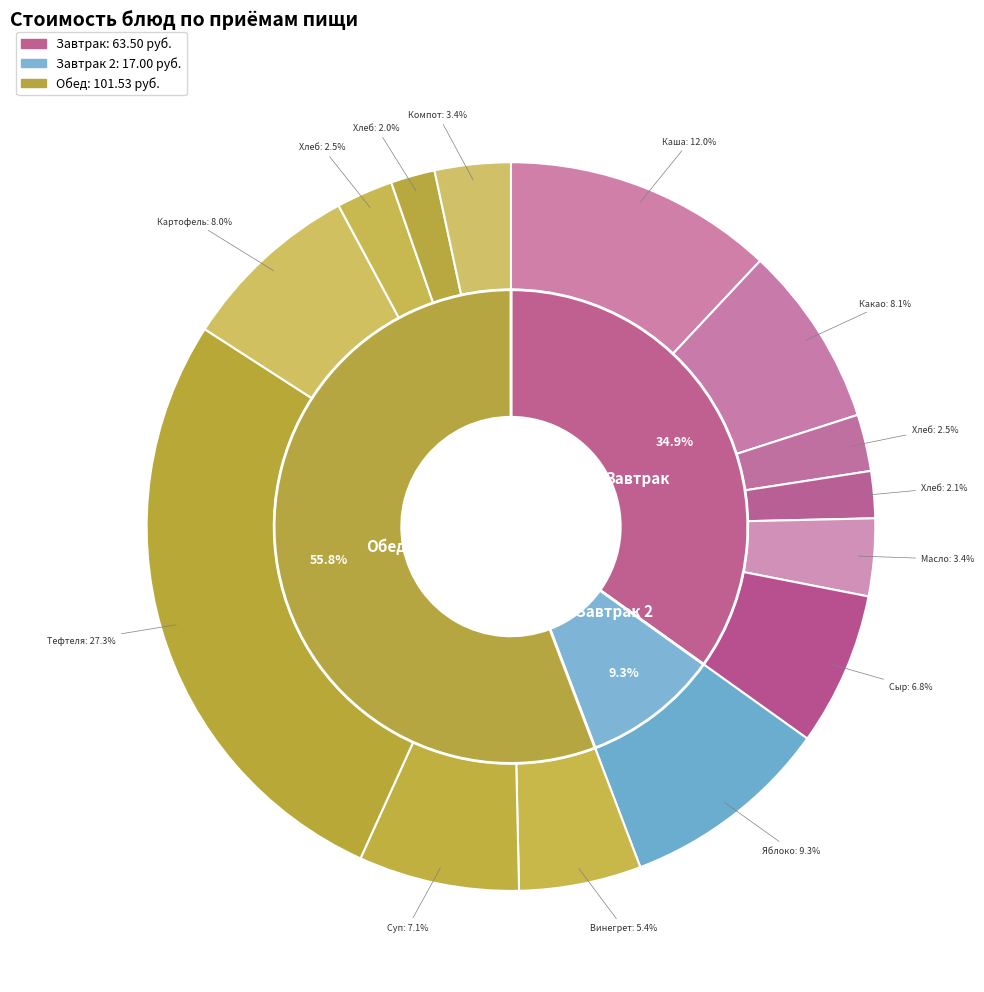

Between Каша рисовая жидкая молочная and Масло порциями, which is larger?

Каша рисовая жидкая молочная